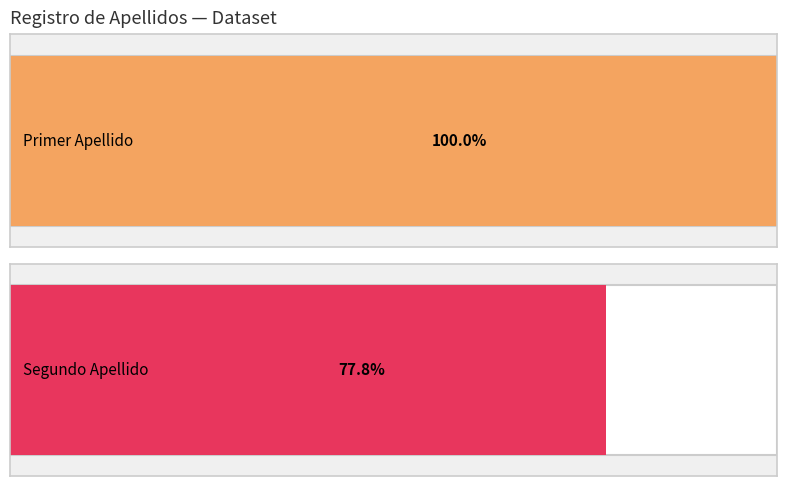

Are the bars grouped side by side (vs. stacked)?

Yes